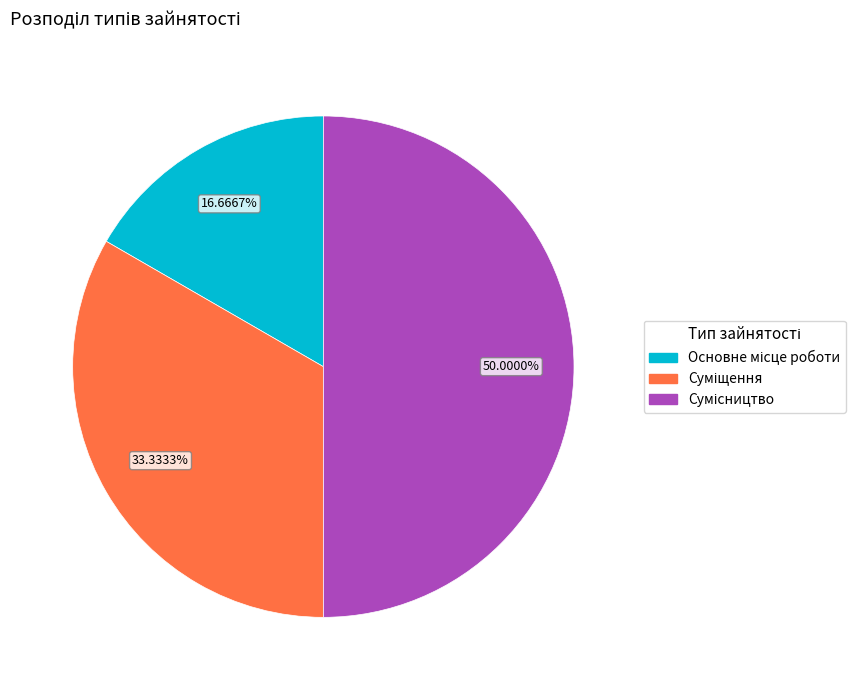

Is it true that Суміщення is 24% of the pie?

False